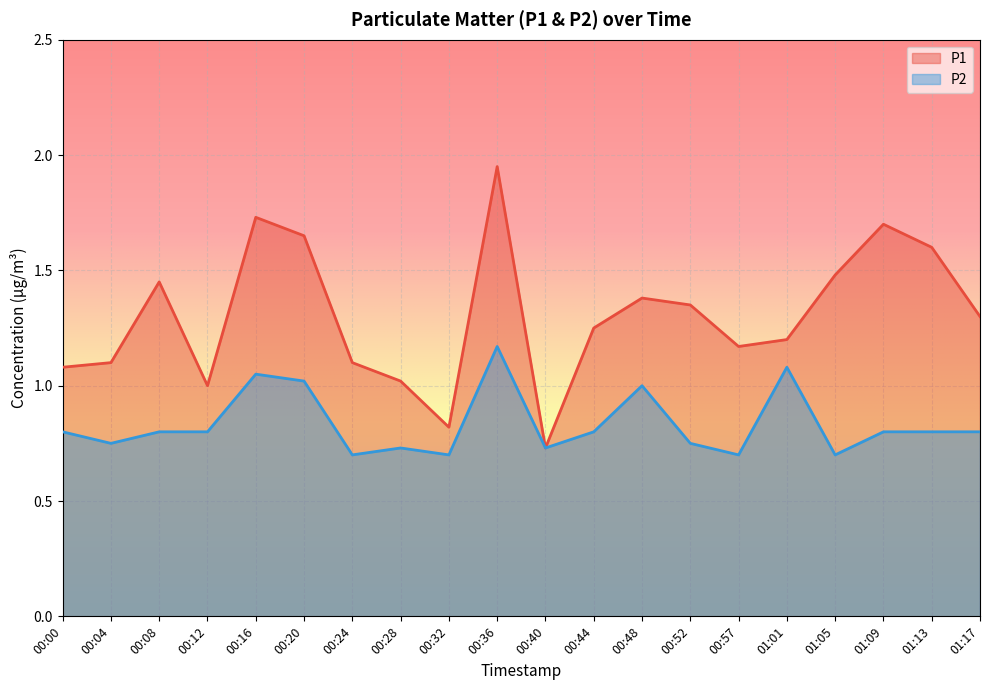

Reading right to left, list all the values displayed in this chart.

P1: 1.3	1.6	1.7	1.5	1.2	1.2	1.4	1.4	1.2	0.7	1.9	0.8	1.0	1.1	1.6	1.7	1.0	1.4	1.1	1.1
P2: 0.8	0.8	0.8	0.7	1.1	0.7	0.8	1.0	0.8	0.7	1.2	0.7	0.7	0.7	1.0	1.1	0.8	0.8	0.8	0.8